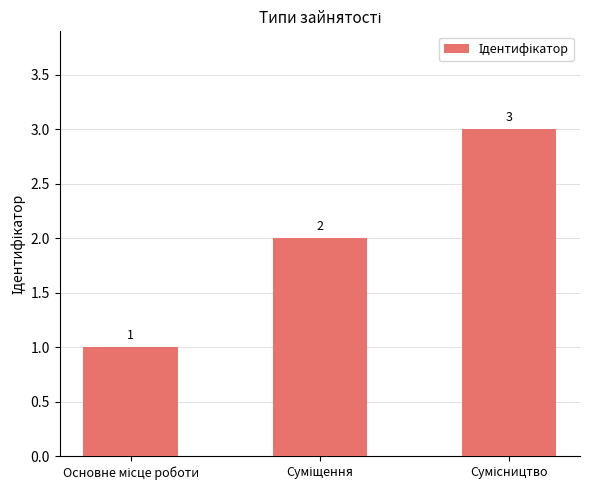

What is the maximum value shown in the chart?

3